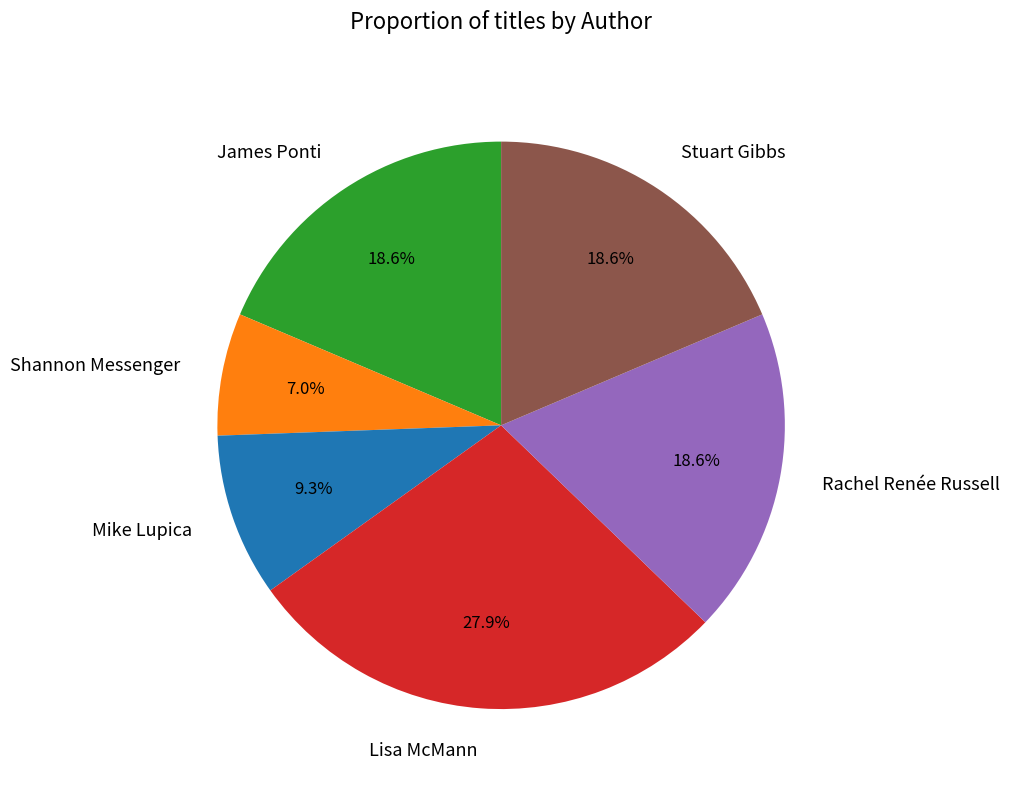

Does any single category account for the majority?

No